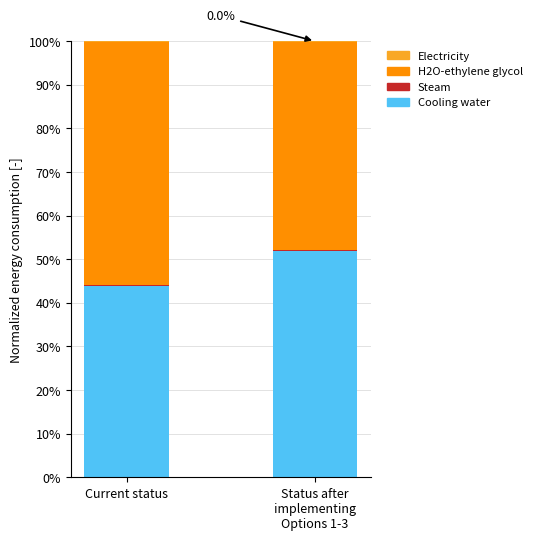

What is the sum of all Cooling water values?

95.9